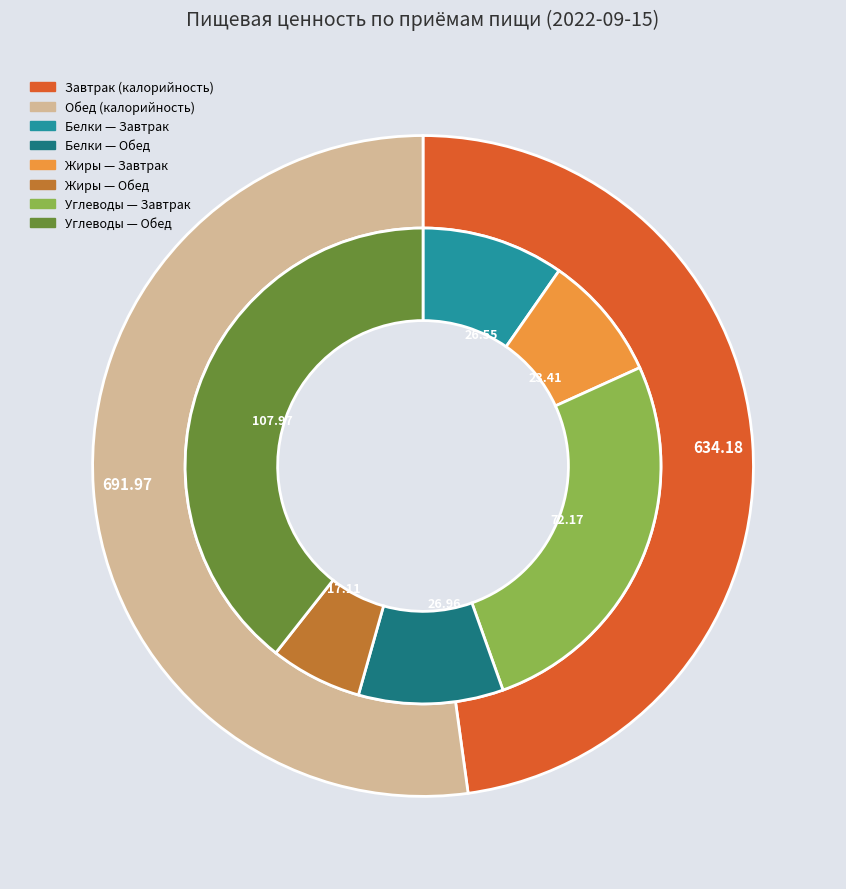

Between Обед and Завтрак, which is larger?

Обед